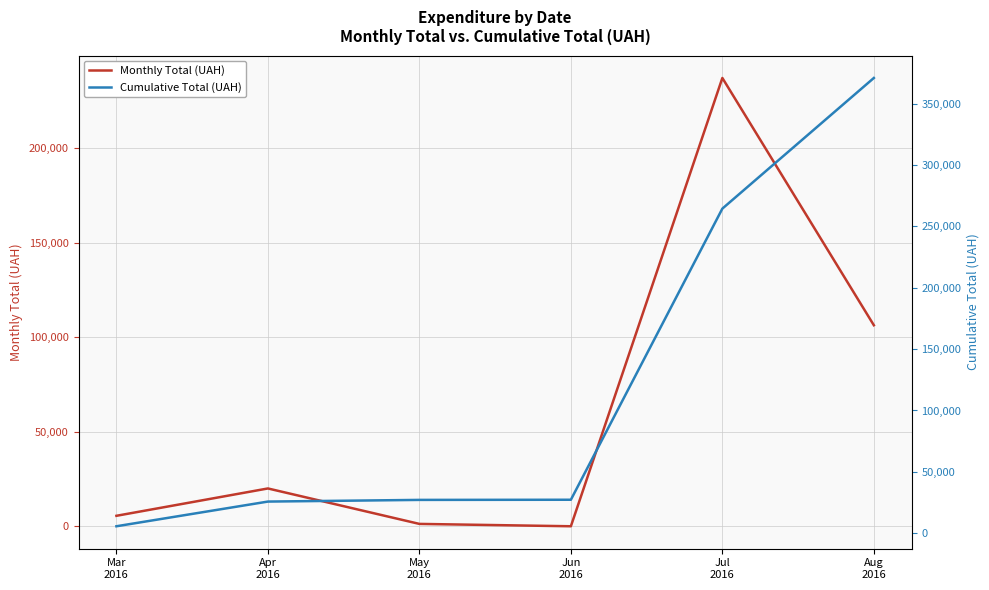

Which label corresponds to the smallest value in the chart?

Jun
2016